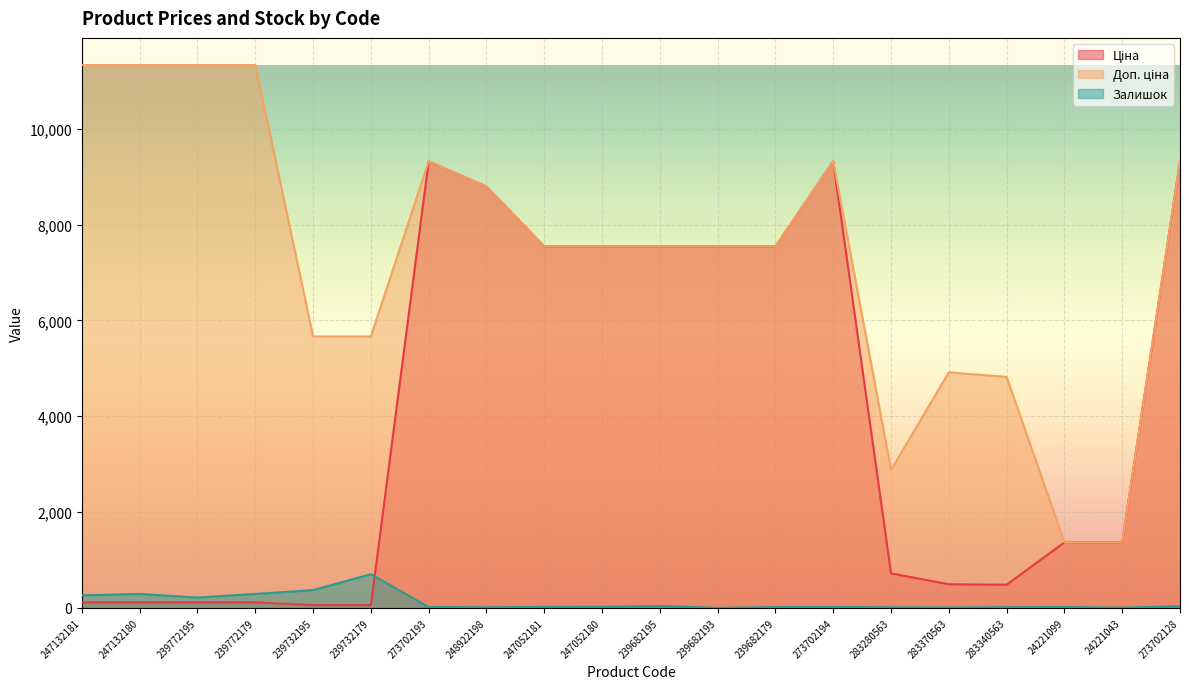

At which label does Доп. ціна first exceed 7545?

247132181